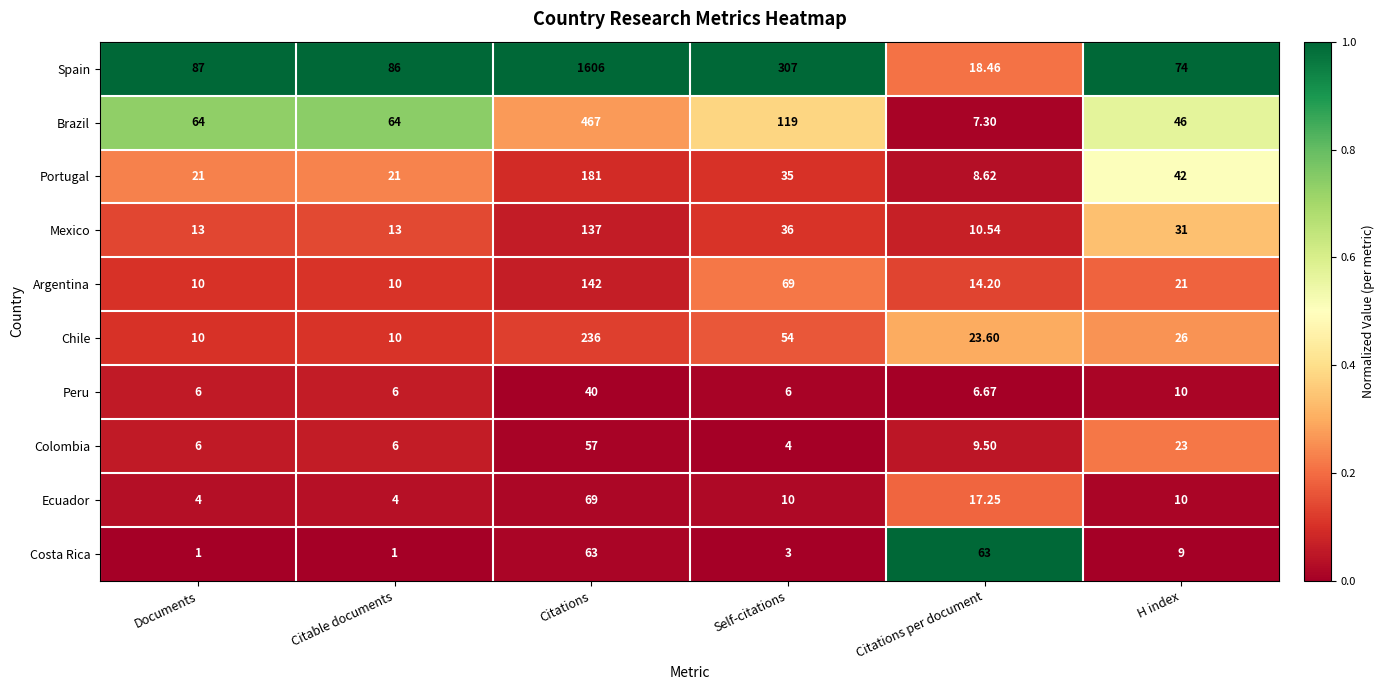

At which label does Chile first exceed 26?

Citations